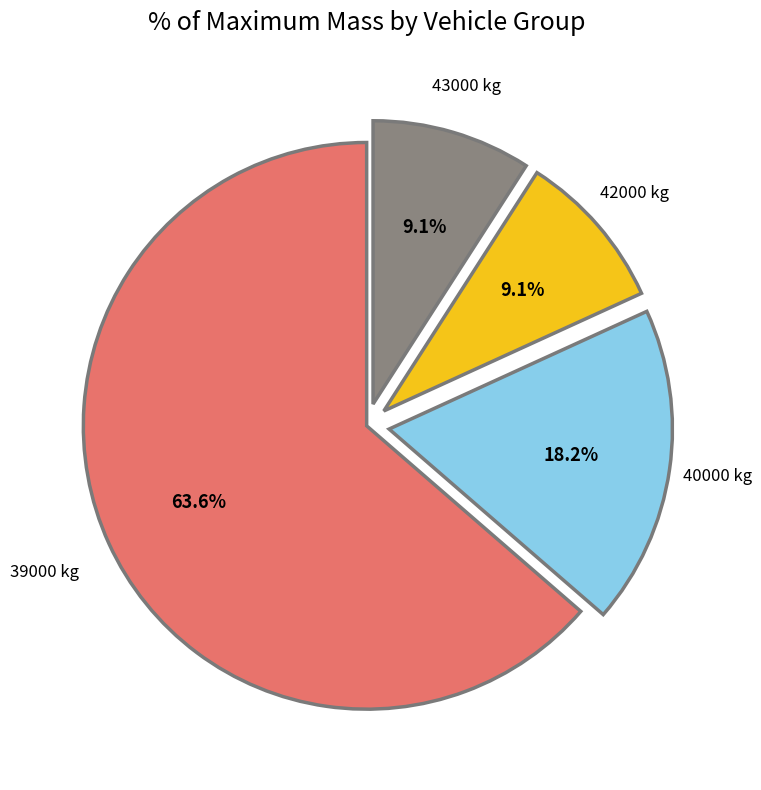

Is there a majority slice in this chart?

Yes